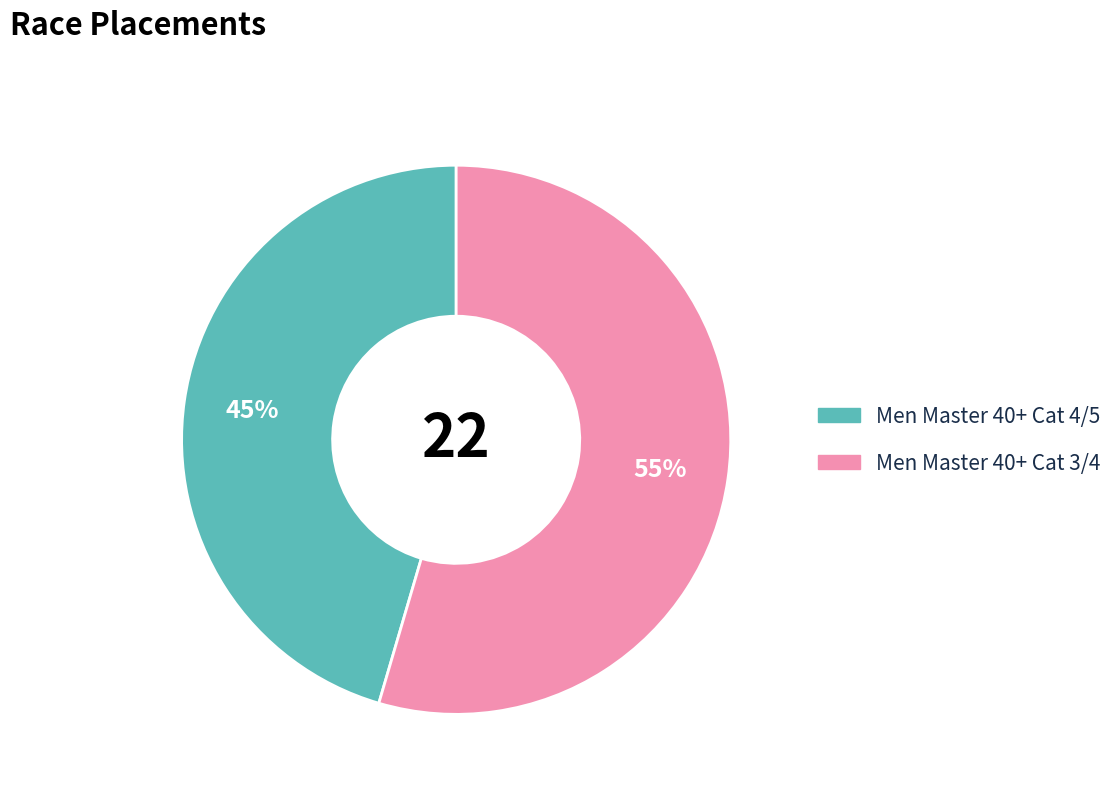

What is the smallest slice in the pie chart?

Men Master 40+ Cat 4/5